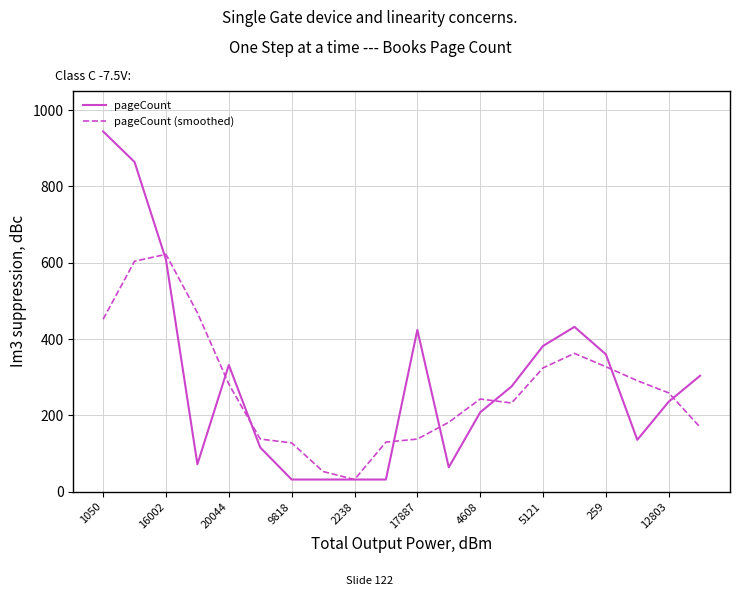

Rank the series by their maximum value, from lowest to highest.

pageCount (smoothed), pageCount